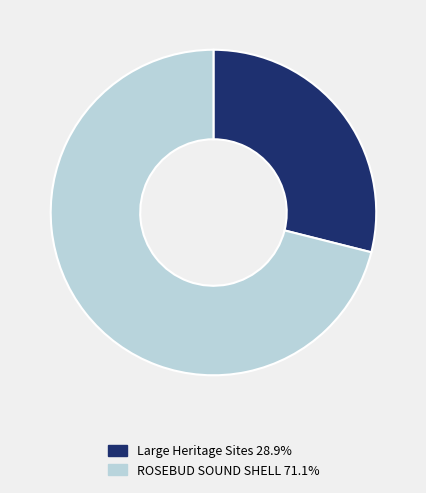

How many slices are in this pie chart?

2